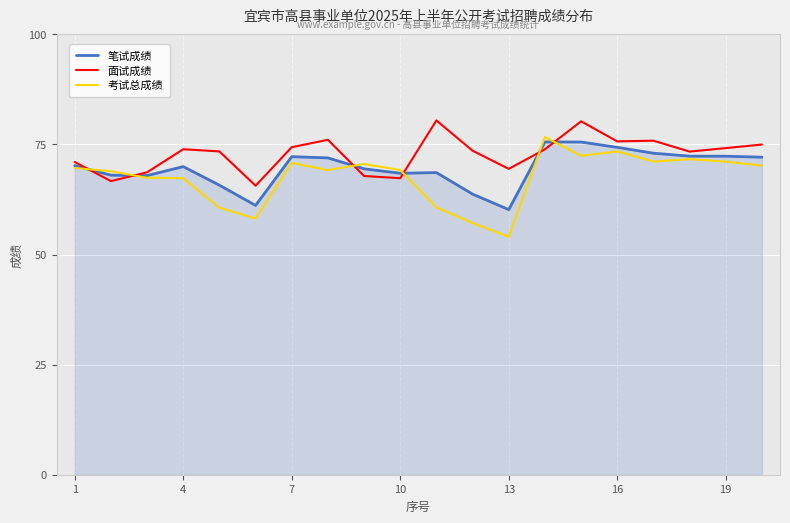

Which series has the widest spread of values?

考试总成绩